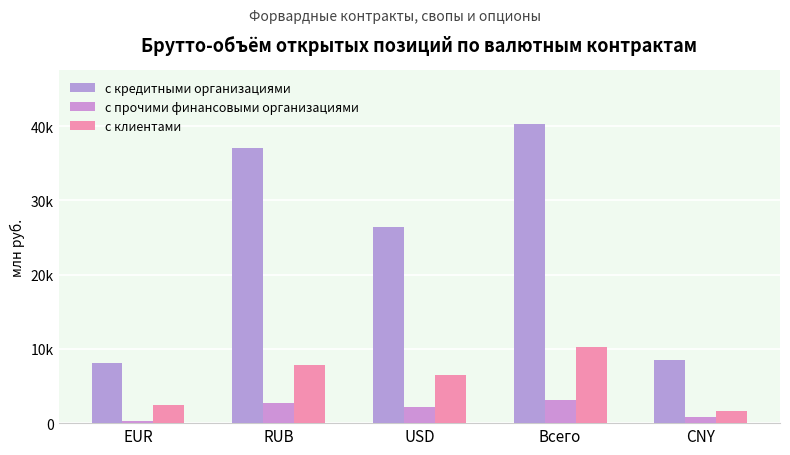

Are the bars grouped side by side (vs. stacked)?

Yes